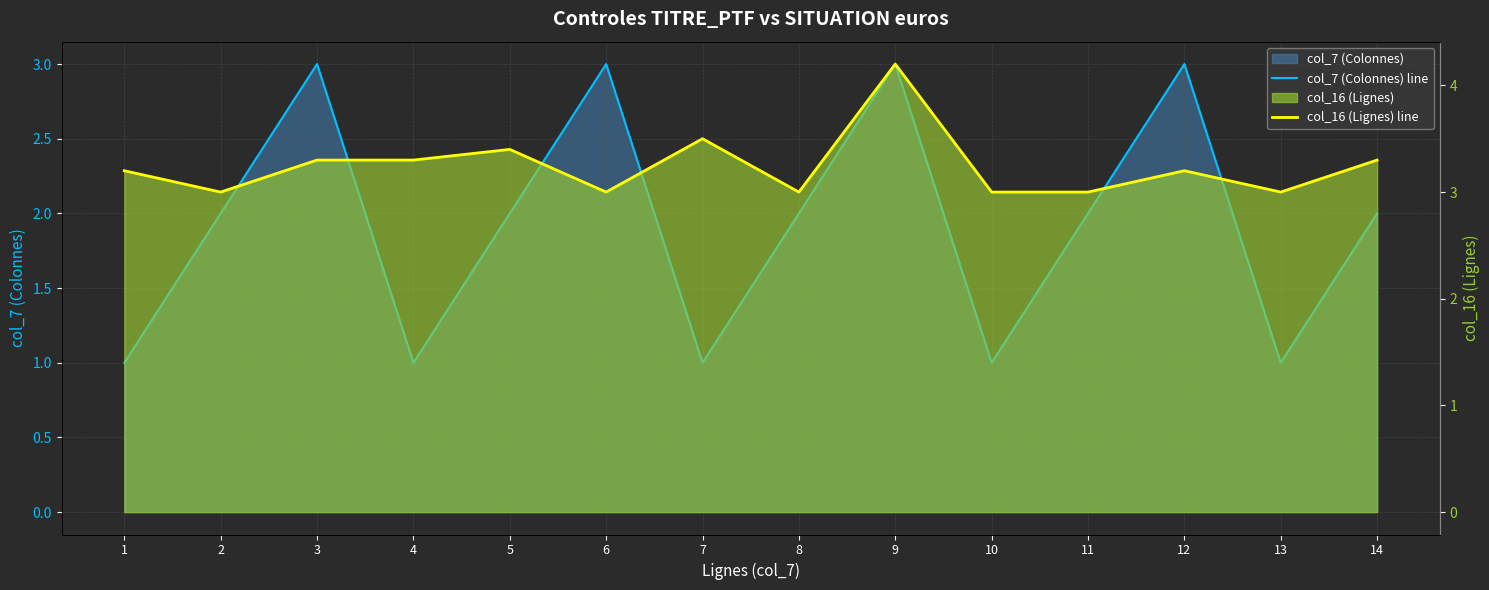

What is the value of the col_16 (Lignes) line point at the 13th from the left?

3.0